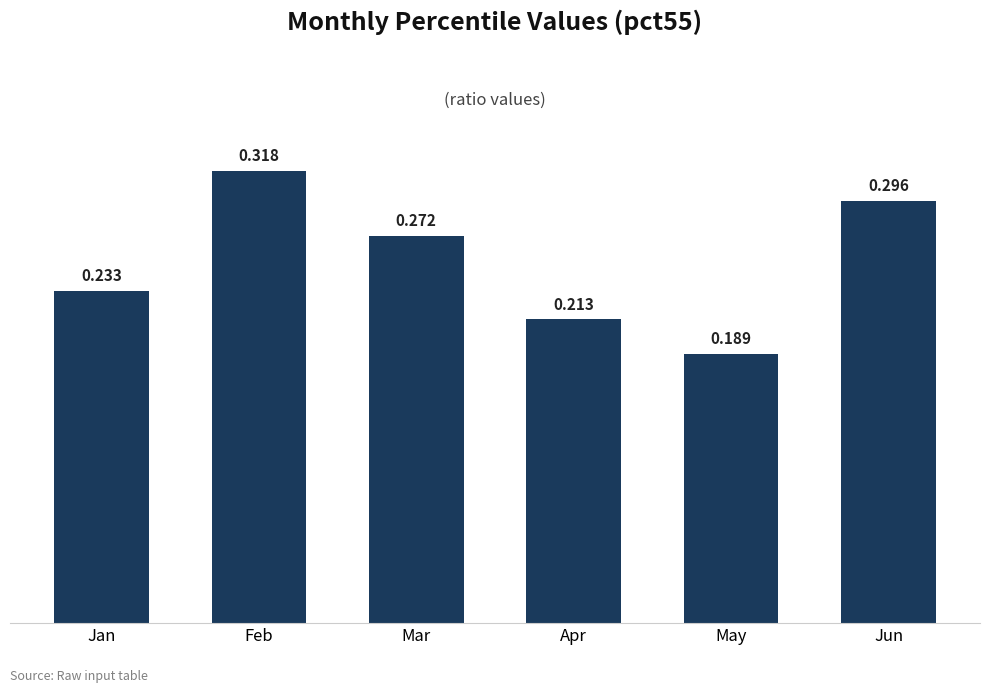

Where is the data nearest to the value 0?

May